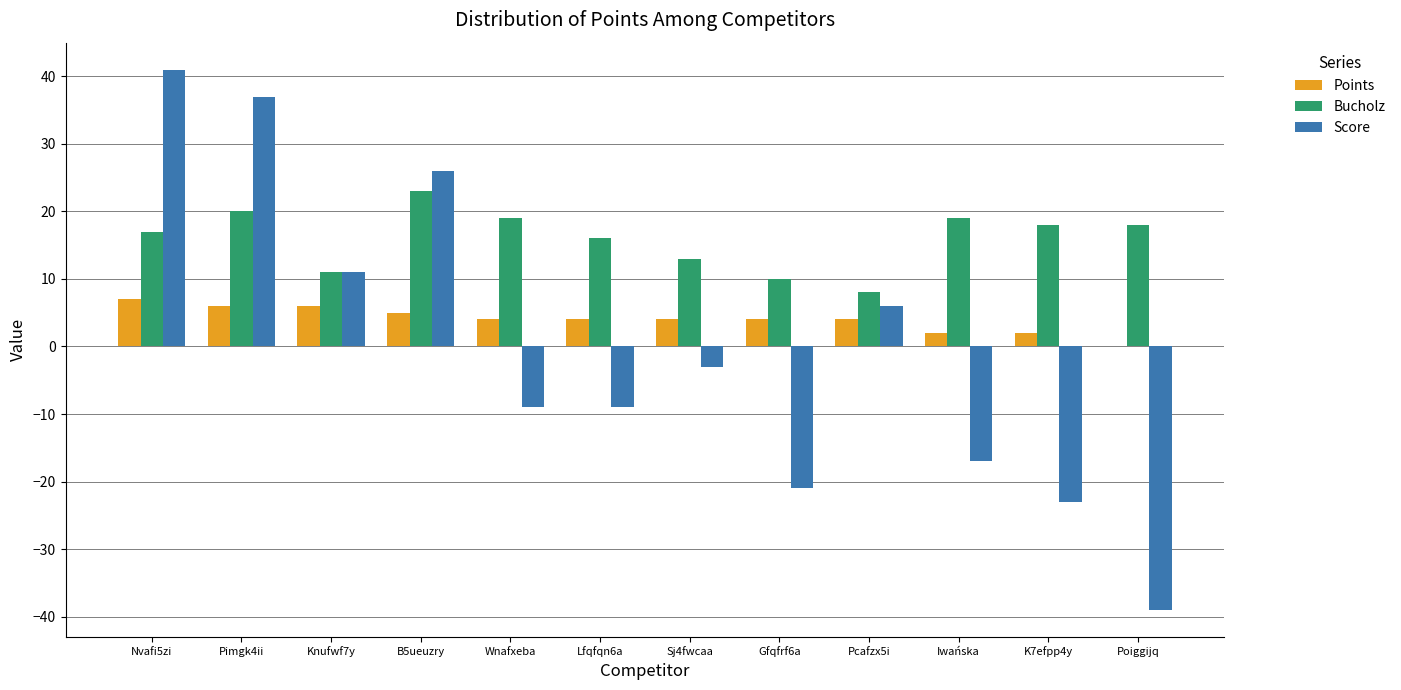

How many groups of bars are there?

12